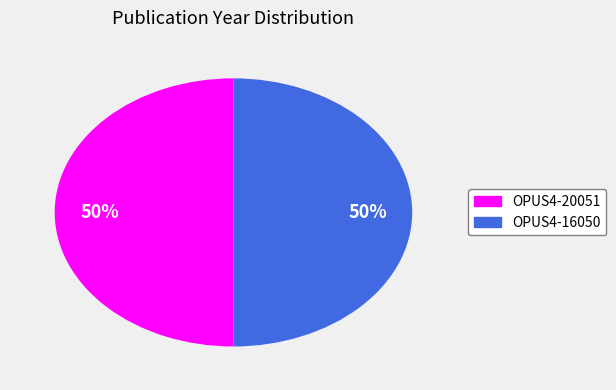

Count the number of slices in the pie.

2